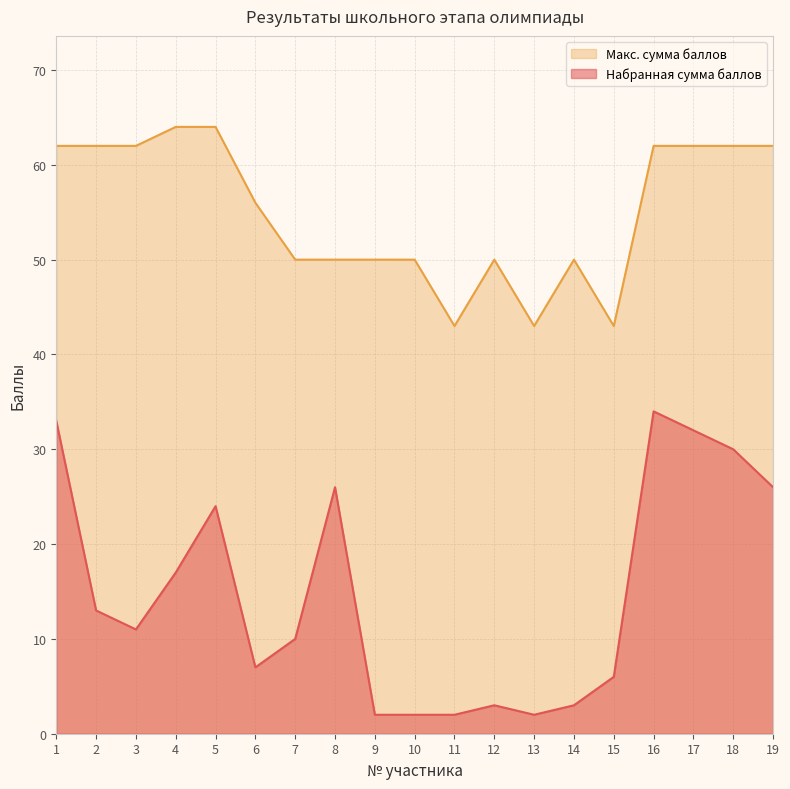

What is the sum of the Набранная сумма баллов values at 19 and 6?

33